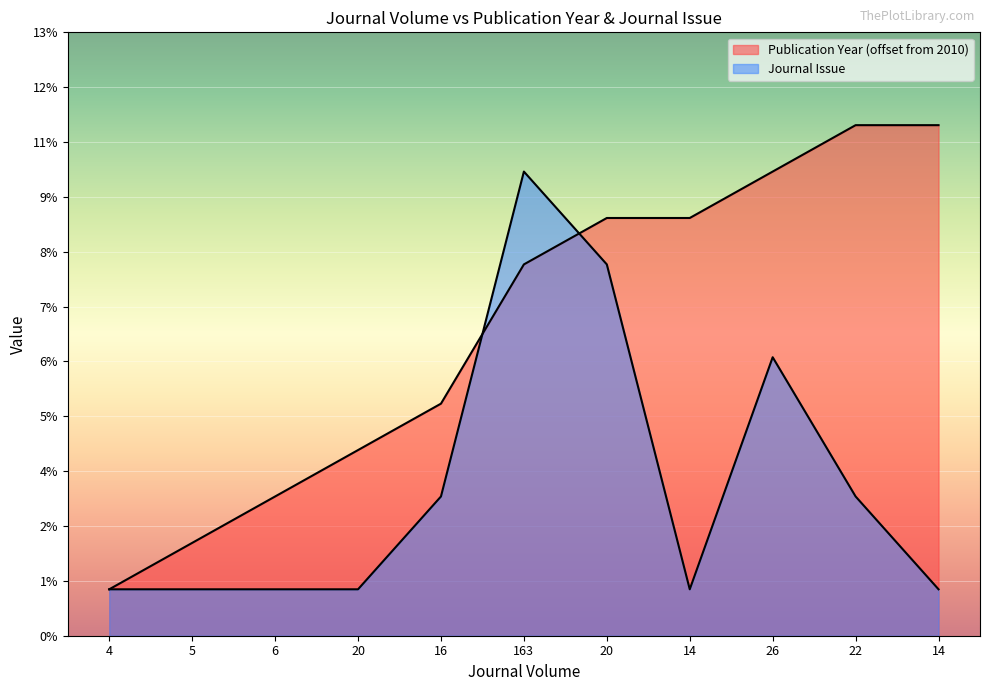

Which category has the highest value in the Publication Year series?

22